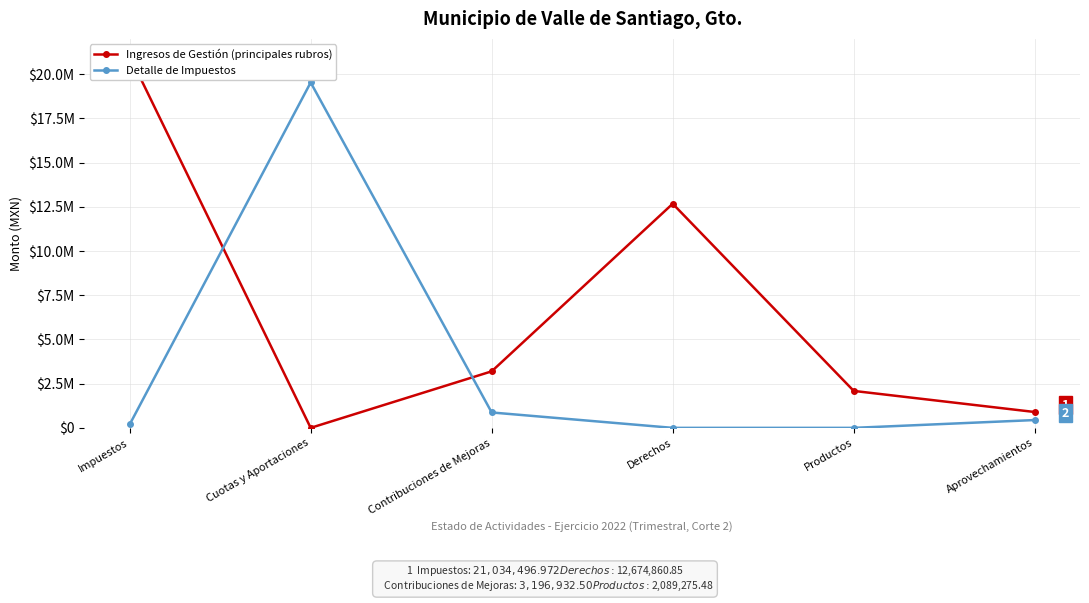

True or false: Detalle de Impuestos and Ingresos de Gestión (principales rubros) intersect in this chart.

True